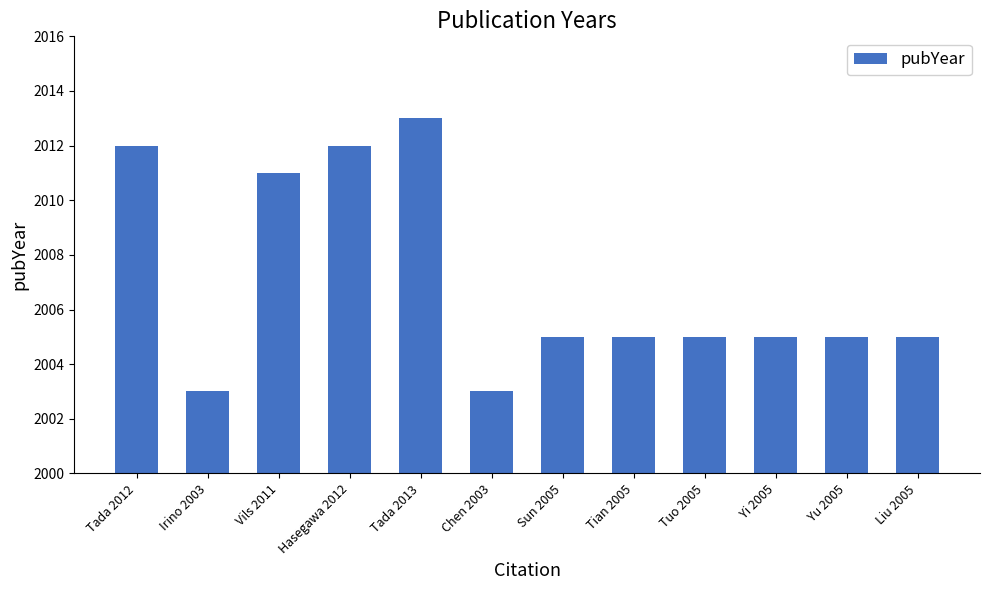

What is the sum of all values?

24084